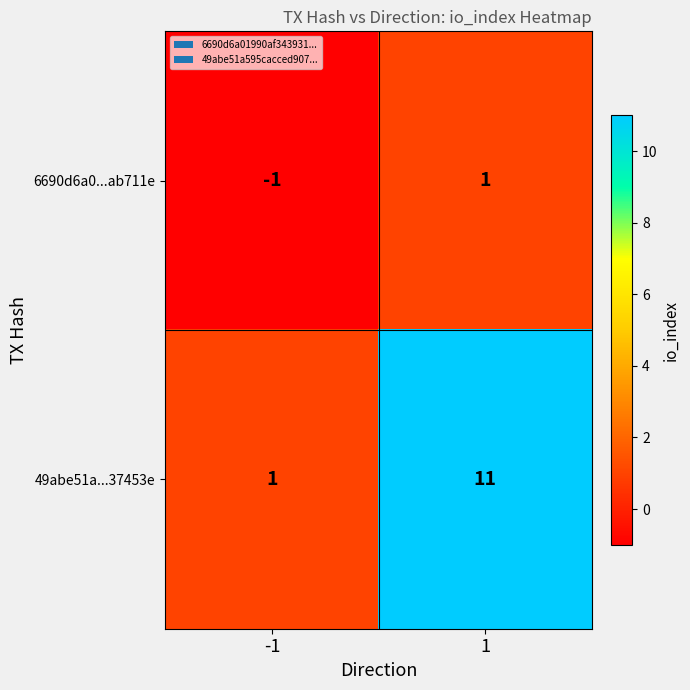

Reading right to left, what are all the values shown in this chart?

6690d6a0...ab711e: 1=1	-1=-1
49abe51a...37453e: 1=11	-1=1